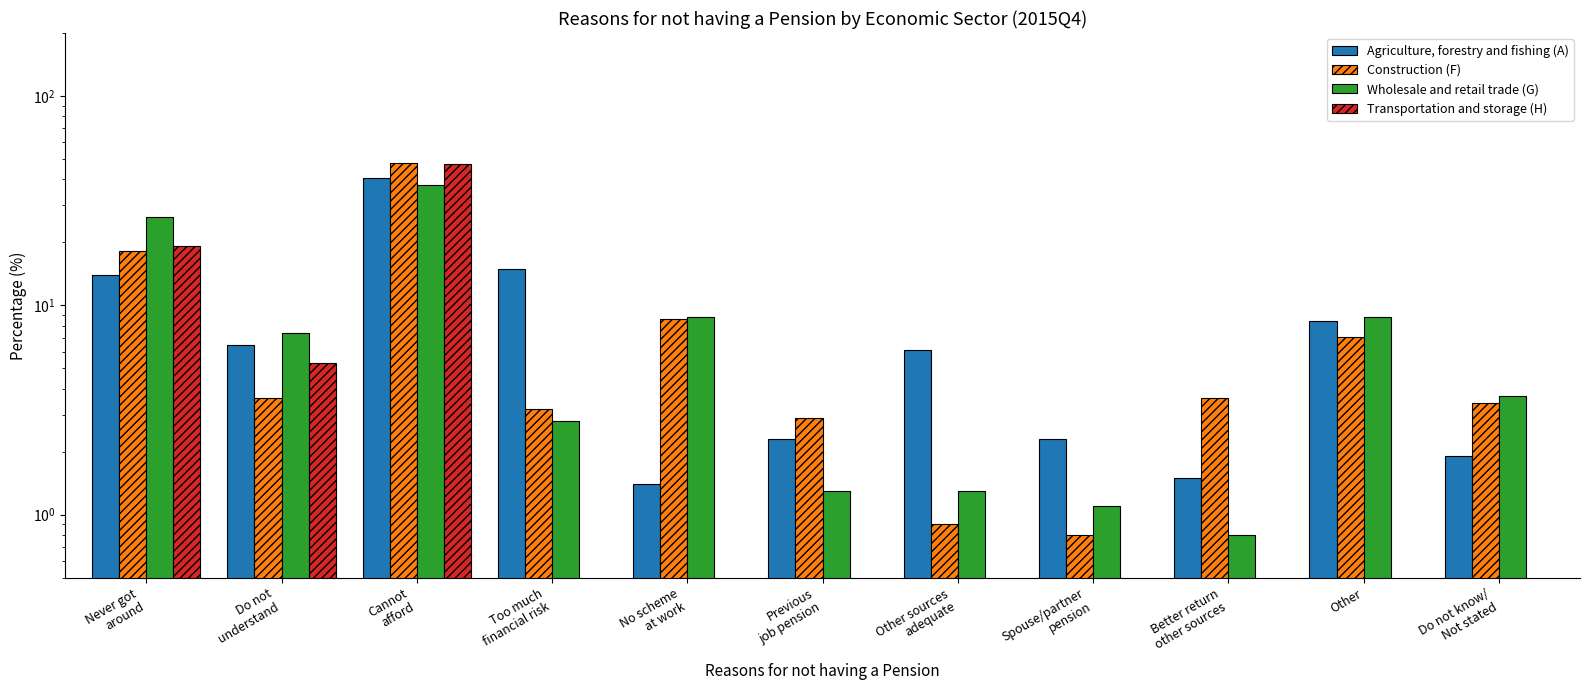

What are all the series names shown in the legend?

Agriculture, forestry and fishing (A), Construction (F), Wholesale and retail trade (G), Transportation and storage (H)